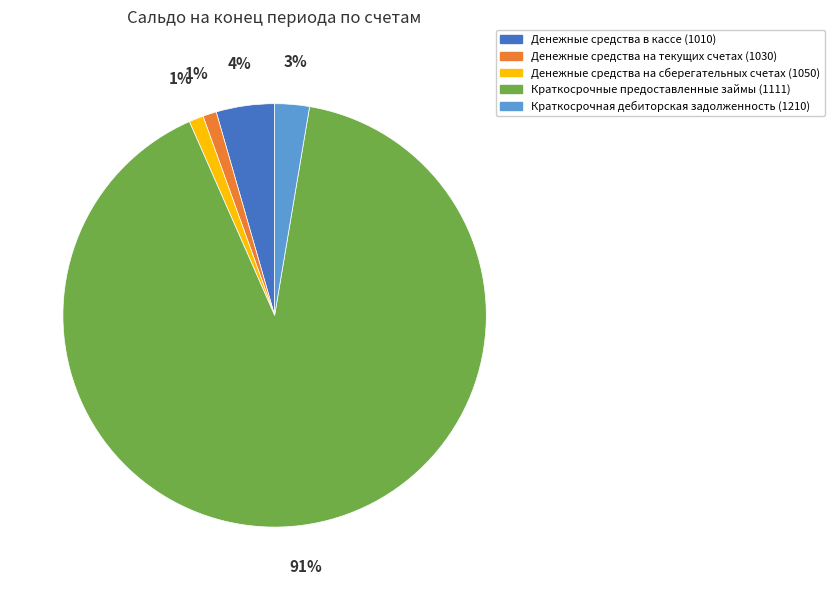

Combined, do Денежные средства на текущих счетах (1030) and Краткосрочные предоставленные займы (1111) account for over 50%?

Yes